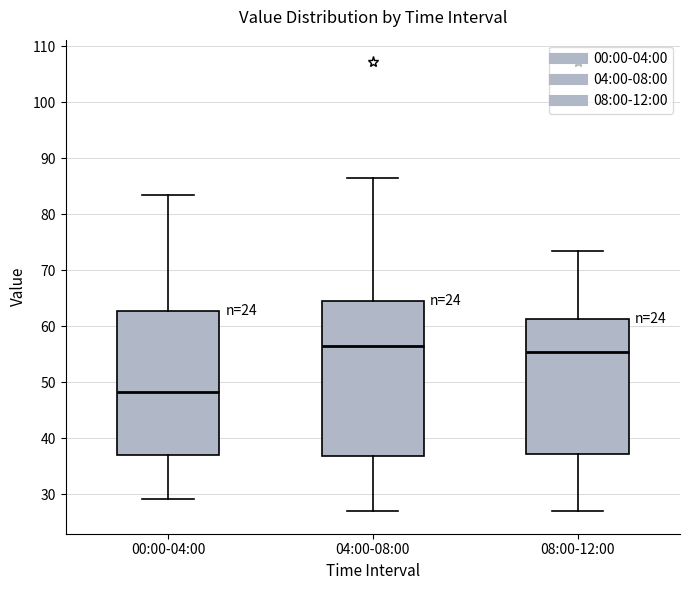

Reading left to right, transcribe this box plot: for each box, give where its median line is, the range the box spans, and where its two whiskers end, as read against the y-axis. The values are not printed on the chart, so give them approximately, as read against the axis.

00:00-04:00: median 48, box 37 to 63, whiskers 29 to 83
04:00-08:00: median 56, box 37 to 64, whiskers 27 to 87
08:00-12:00: median 55, box 37 to 61, whiskers 27 to 73